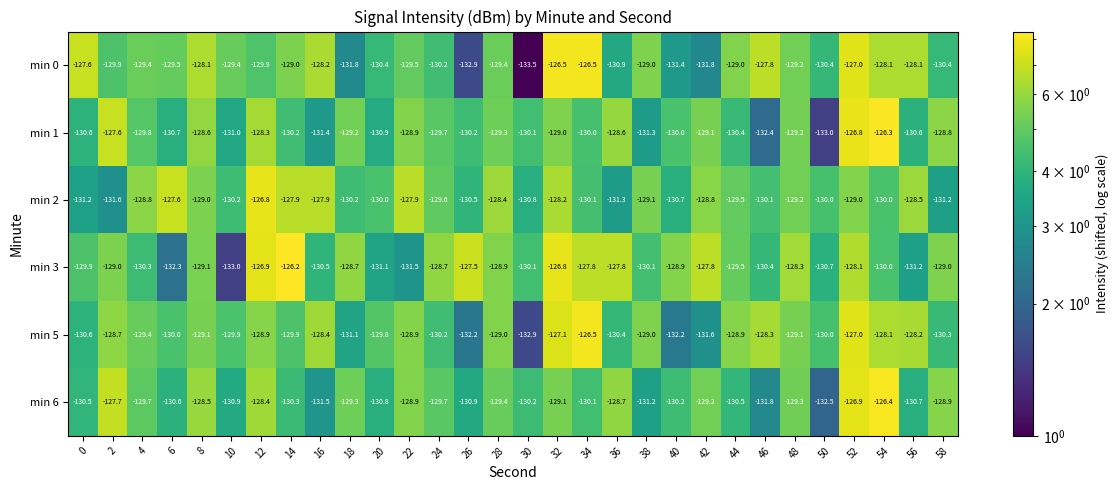

Rank the series at 2 from lowest to highest value.

min 2, min 0, min 3, min 5, min 6, min 1